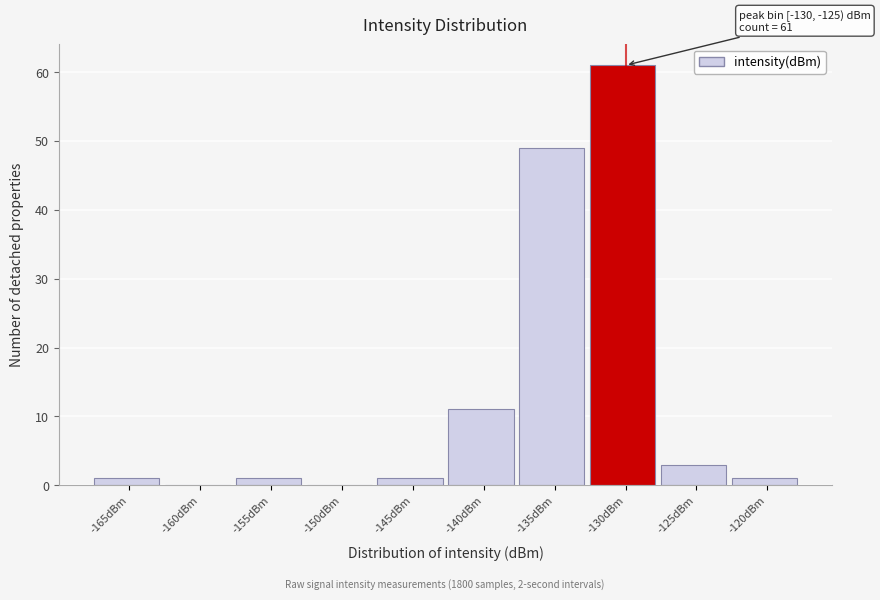

Reading right to left, what are all the values shown in this chart?

-120dBm=1	-125dBm=3	-130dBm=61	-135dBm=49	-140dBm=11	-145dBm=1	-150dBm=0	-155dBm=1	-160dBm=0	-165dBm=1